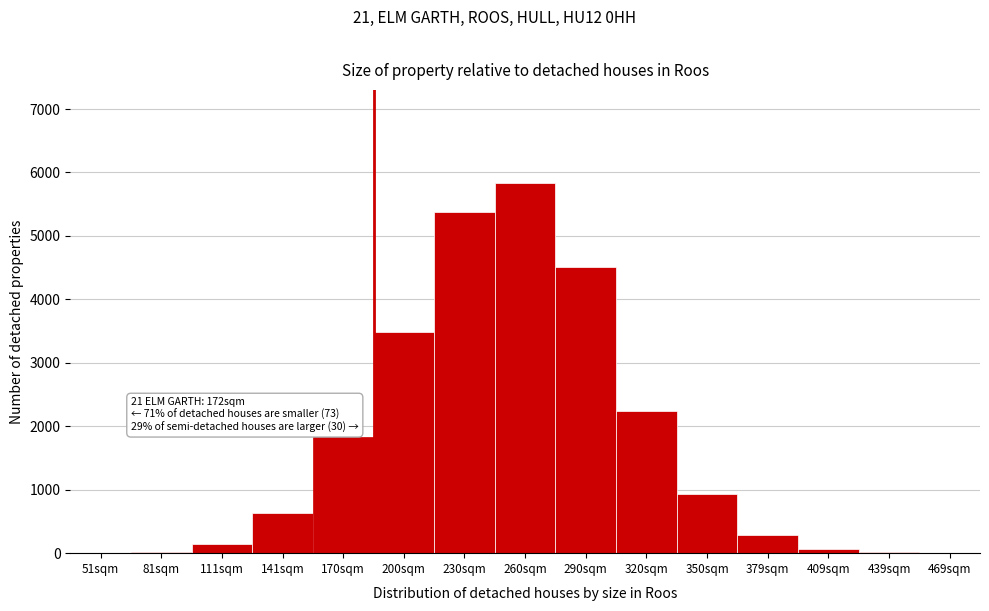

Approximately how many times larger is the value at 350sqm compared to 170sqm?

0.5